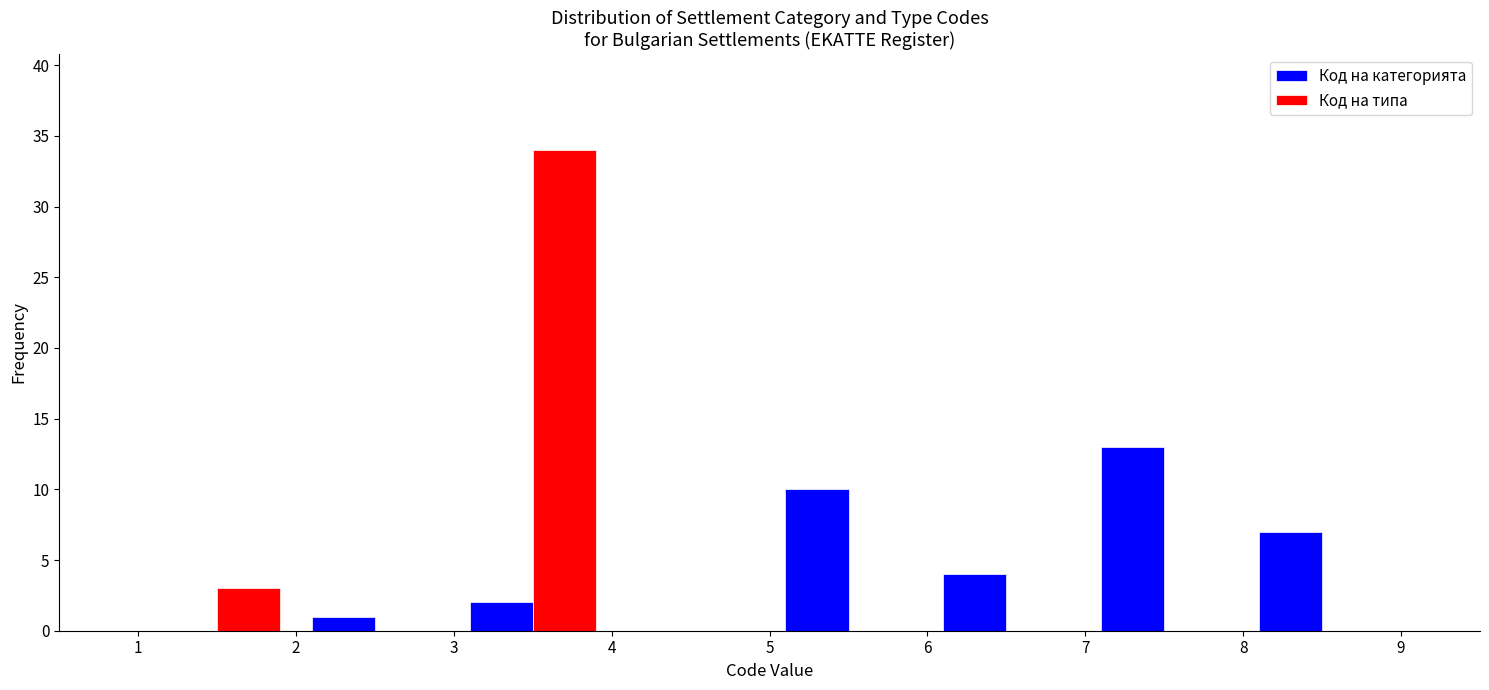

Reading left to right, transcribe this chart: for each range on the x-axis, give the height of each series' bar. The values are not printed on the chart, so give them approximately, as read against the axis.

1 to 2: Код на категорията=0	Код на типа=3
2 to 3: Код на категорията=1	Код на типа=0
3 to 4: Код на категорията=2	Код на типа=34
4 to 5: Код на категорията=0	Код на типа=0
5 to 6: Код на категорията=10	Код на типа=0
6 to 7: Код на категорията=4	Код на типа=0
7 to 8: Код на категорията=13	Код на типа=0
8 to 9: Код на категорията=7	Код на типа=0